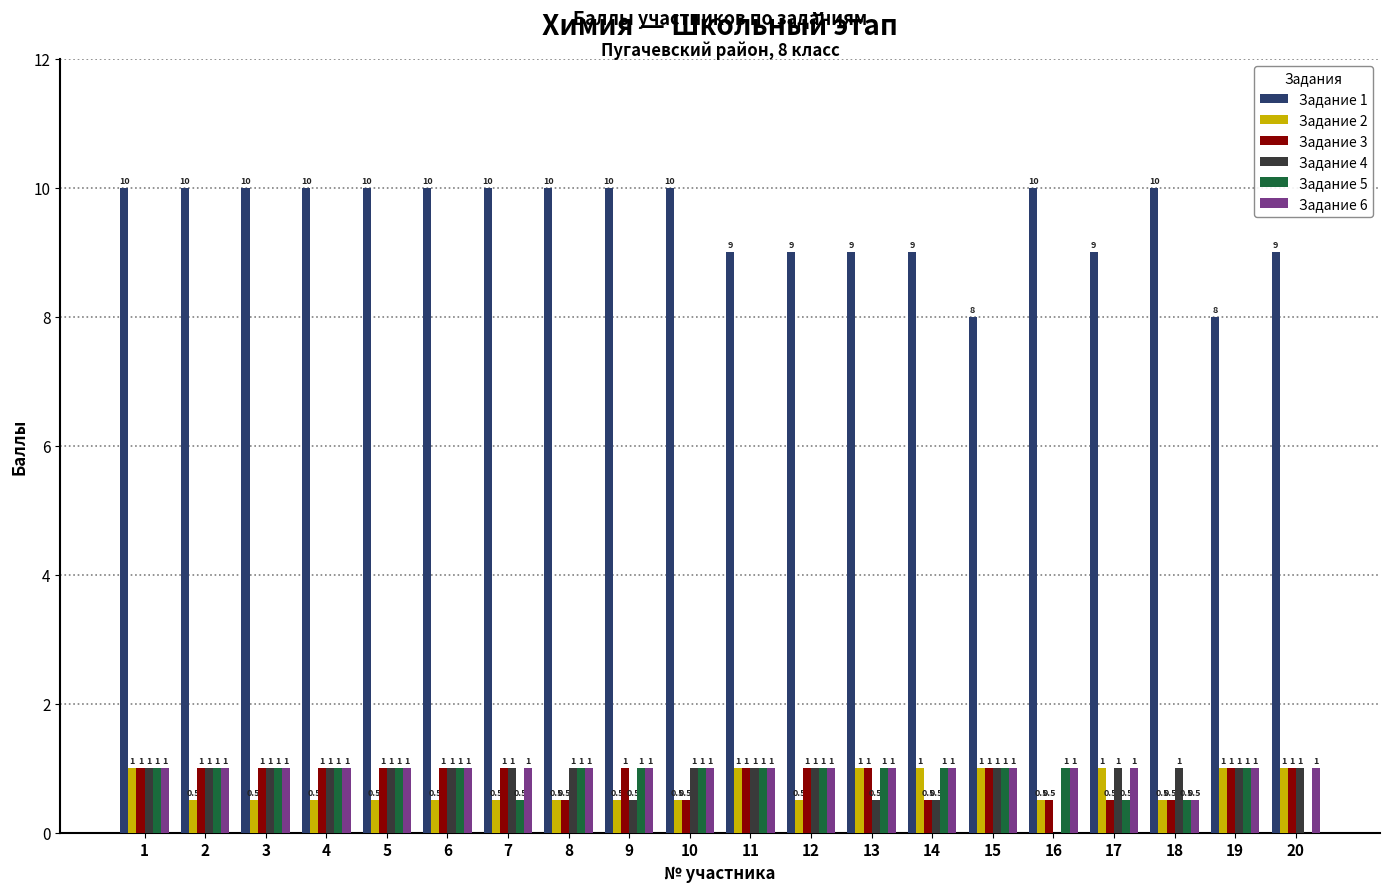

What are all the series names shown in the legend?

Задание 1, Задание 2, Задание 3, Задание 4, Задание 5, Задание 6